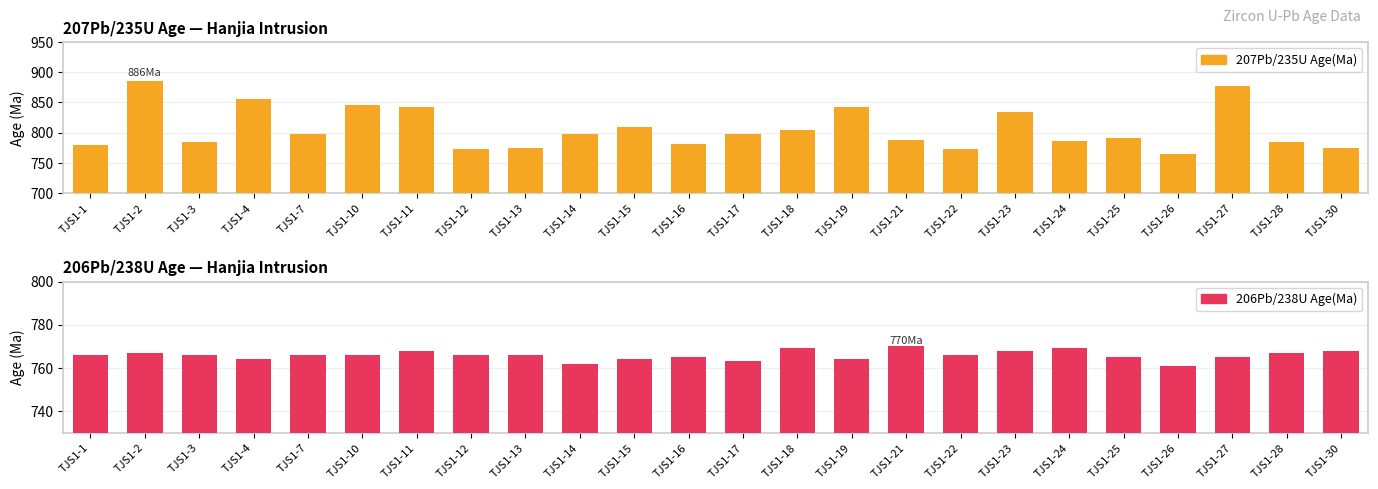

How many bars are there in each group?

2